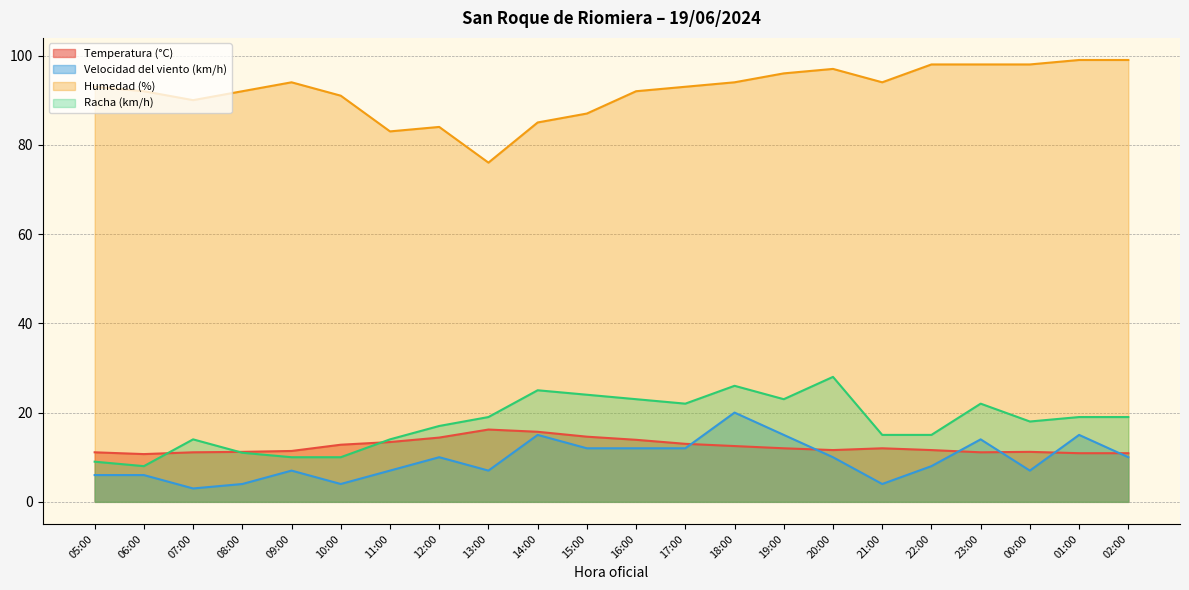

Which series has the largest total across all categories?

Humedad (%)